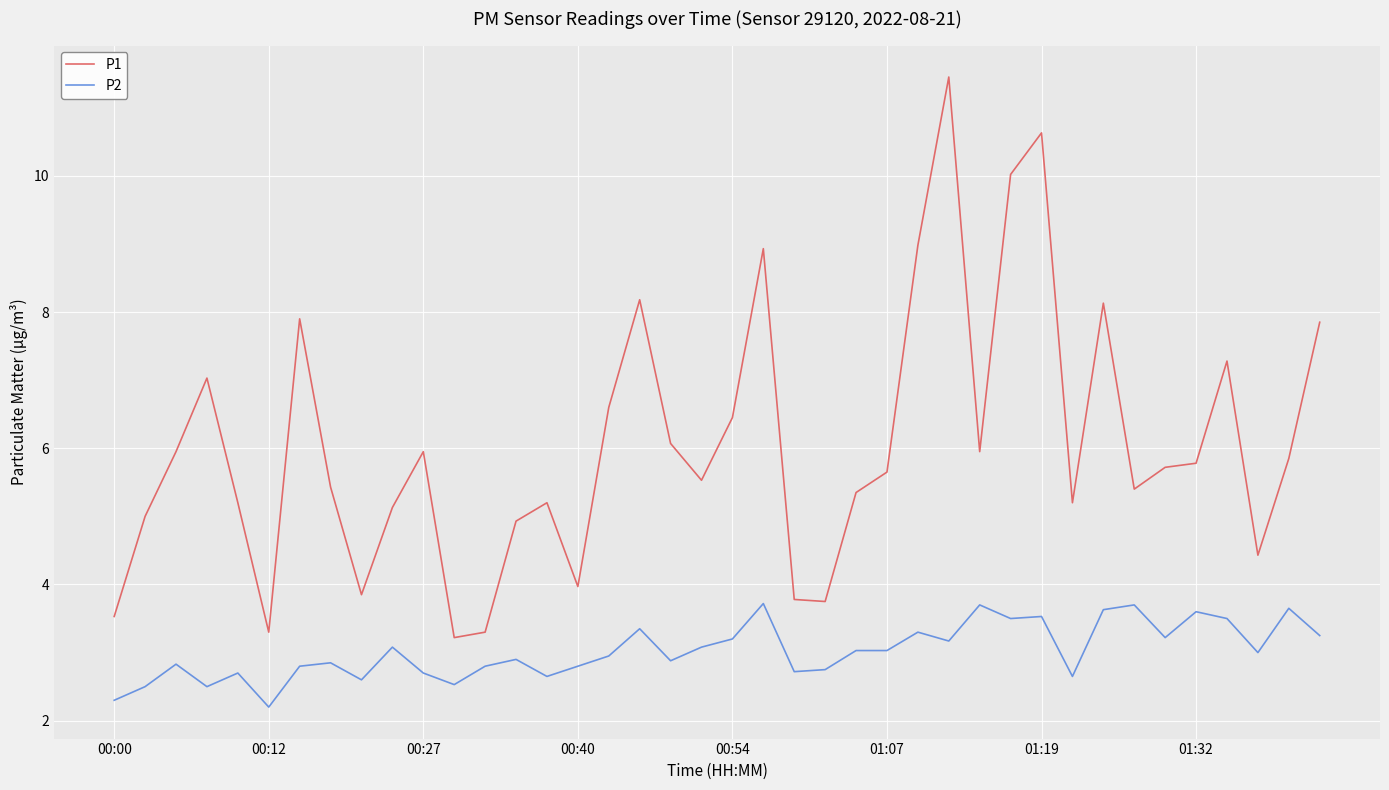

True or false: P2 and P1 cross at least once.

False